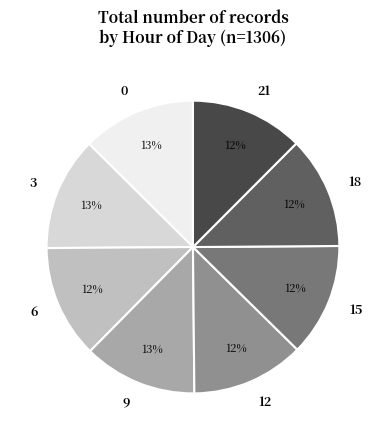

Approximately how many times larger is the value at 15 compared to 6?

1.0